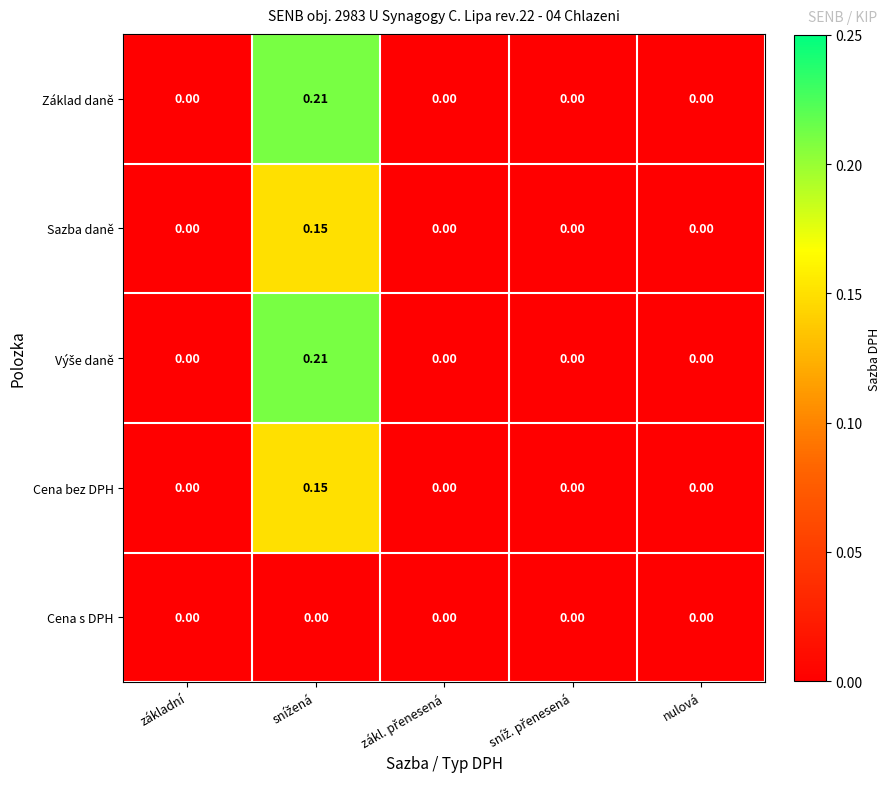

How many series are shown in this chart?

5